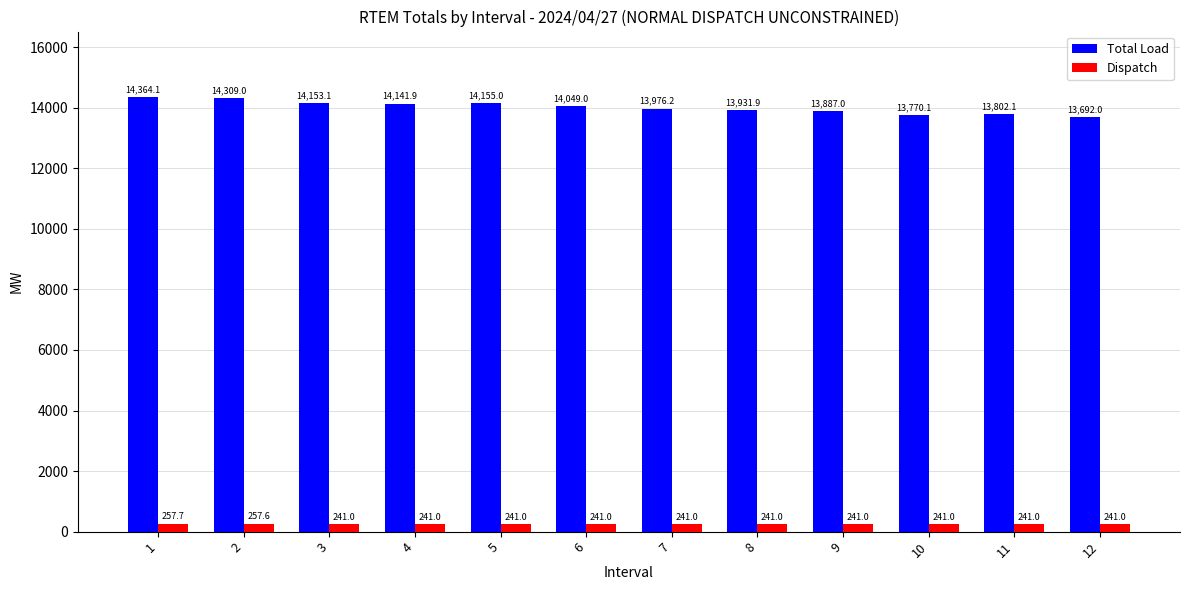

Reading left to right, what are all the values shown in this chart?

Total Load: 1=14364.1	2=14309.0	3=14153.1	4=14141.9	5=14155.0	6=14049.0	7=13976.2	8=13931.9	9=13887.0	10=13770.1	11=13802.1	12=13692.0
Dispatch: 1=257.7	2=257.6	3=241.0	4=241.0	5=241.0	6=241.0	7=241.0	8=241.0	9=241.0	10=241.0	11=241.0	12=241.0